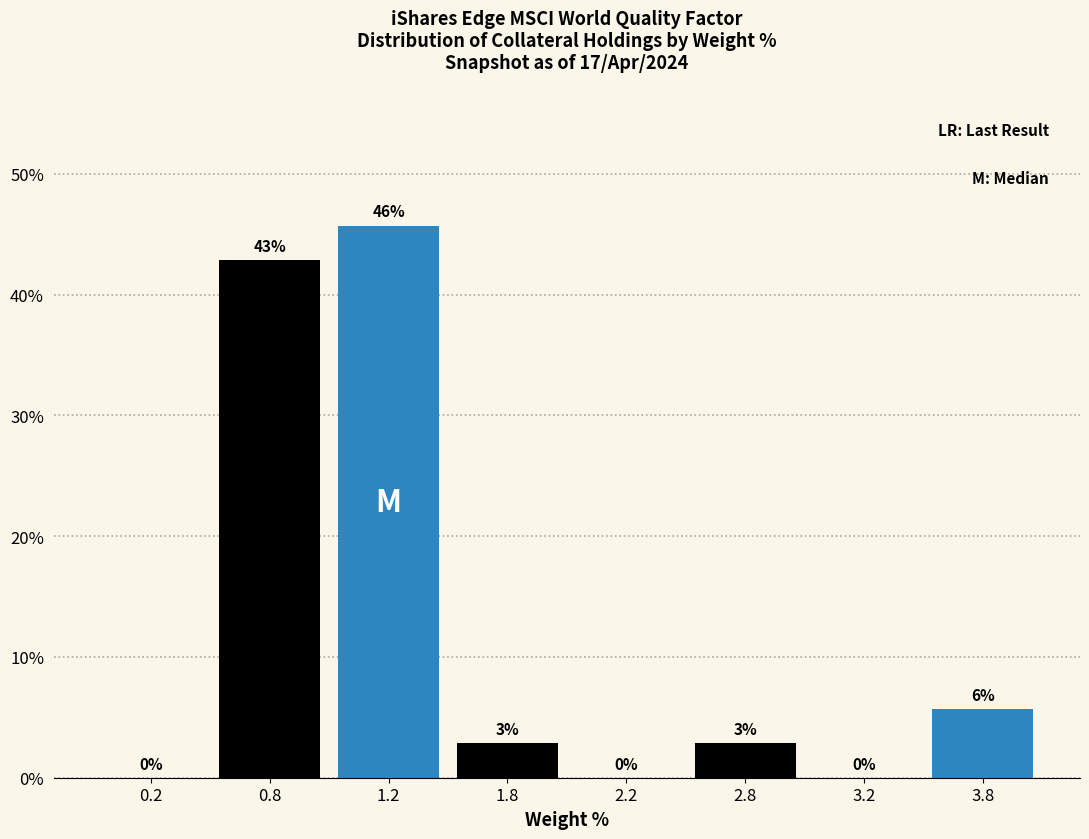

Which has a higher value, 1.2 or 0.8?

1.2